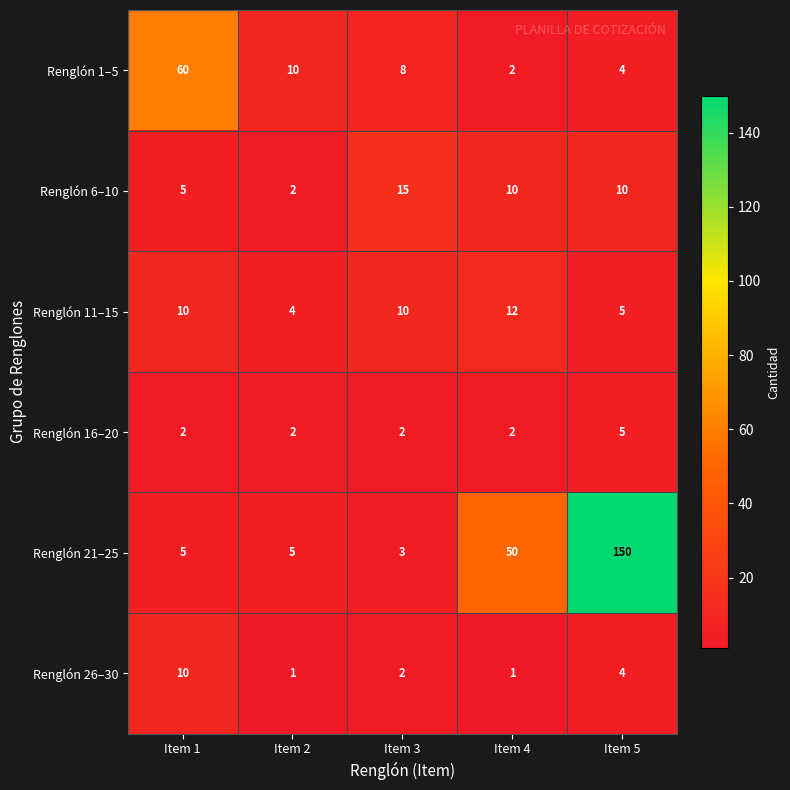

The value of Renglón 1–5 at Item 4 is 2. True or false?

True